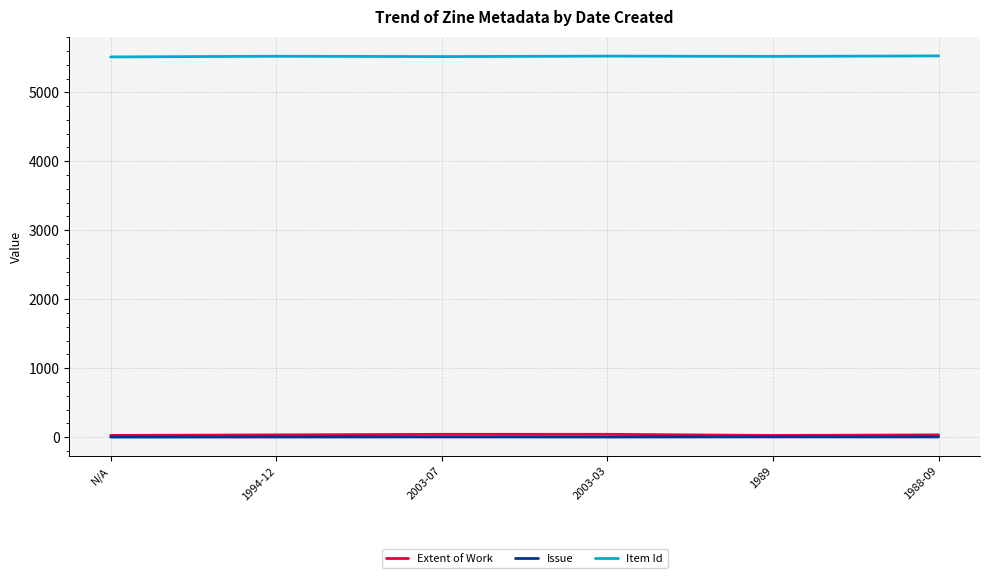

The value of Item Id at 2003-03 is 5525. True or false?

True